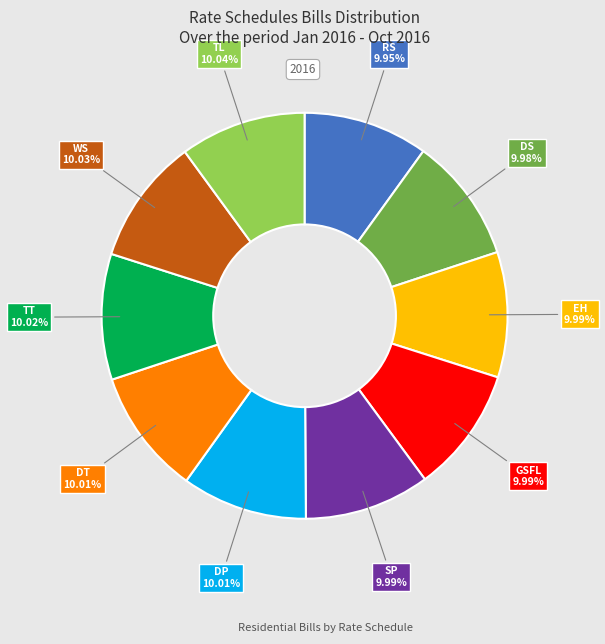

What percentage is the TL slice, to the nearest percent?

10%